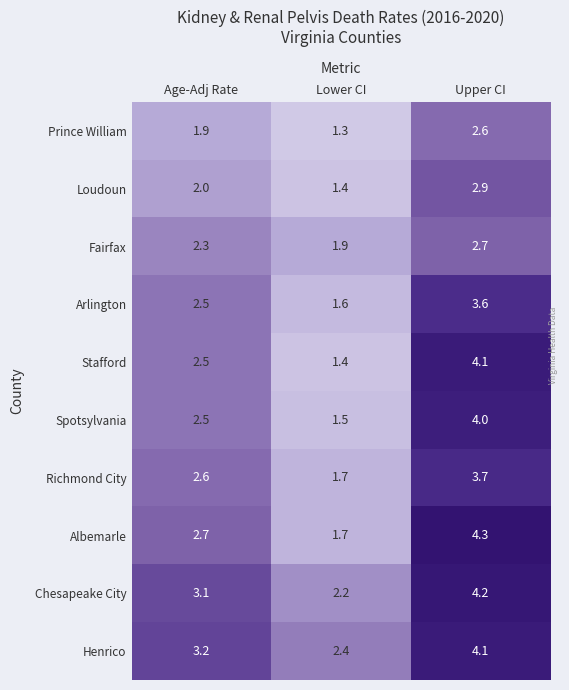

Which series has the largest total across all categories?

Henrico